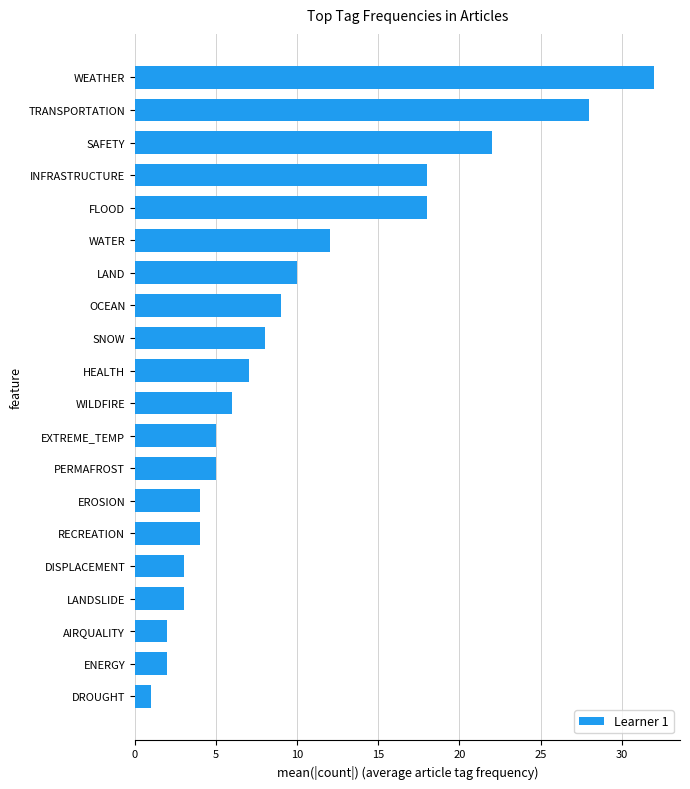

Count the number of categories in the chart.

20